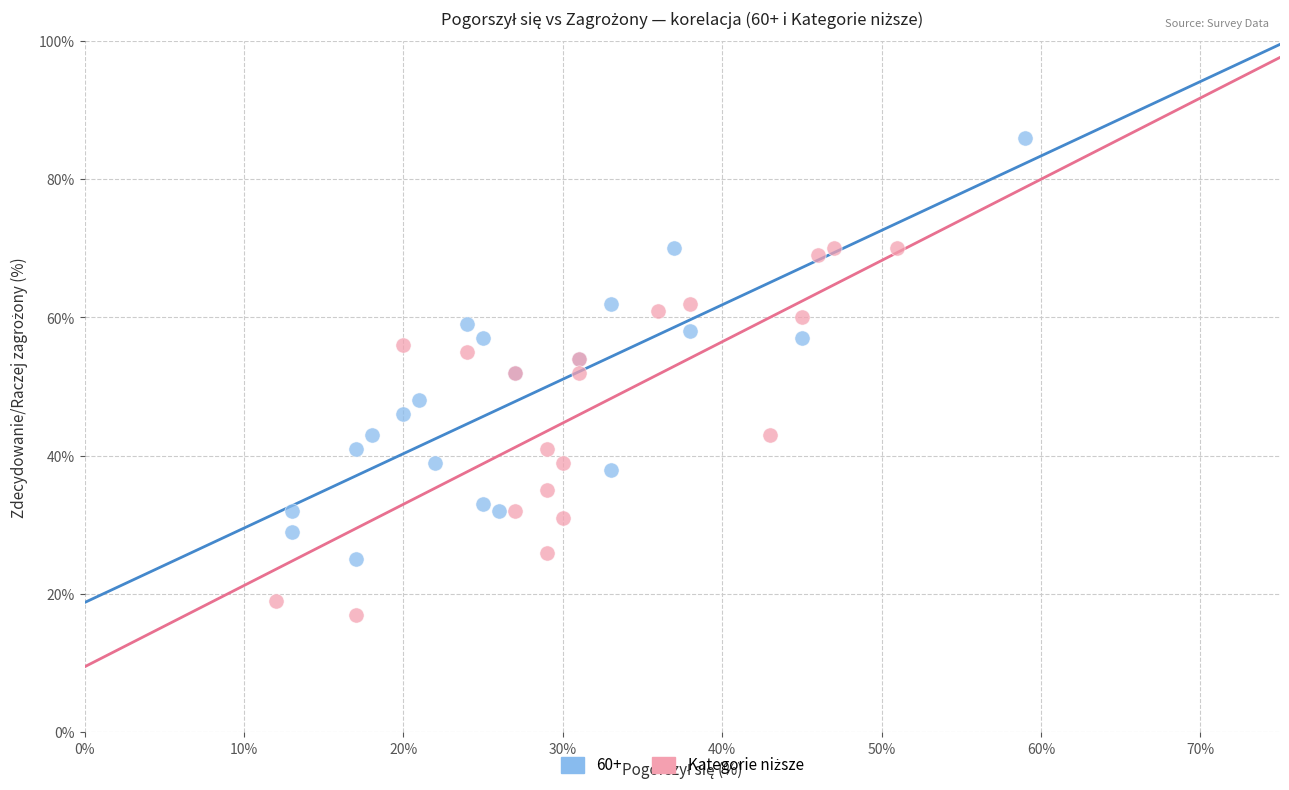

Which series has the widest spread of Y values?

60+